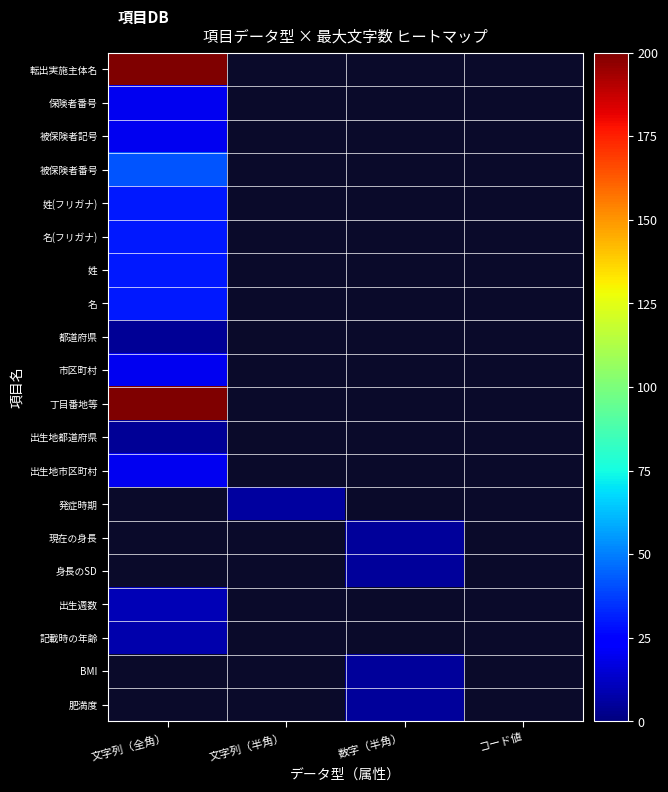

List the series in order of their peak value, lowest first.

都道府県, 出生地都道府県, 記載時の年齢, 出生週数, 保険者番号, 被保険者記号, 市区町村, 出生地市区町村, 姓(フリガナ), 名(フリガナ), 姓, 名, 被保険者番号, 転出実施主体名, 丁目番地等, 発症時期, 現在の身長, 身長のSD, BMI, 肥満度